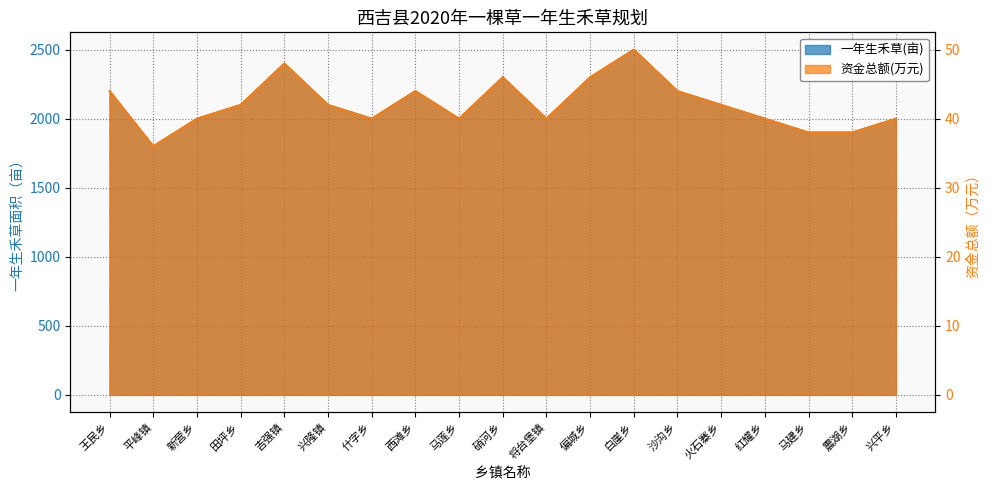

In 资金总额(万元), how many points are higher than both neighbors (excluding endpoints)?

4